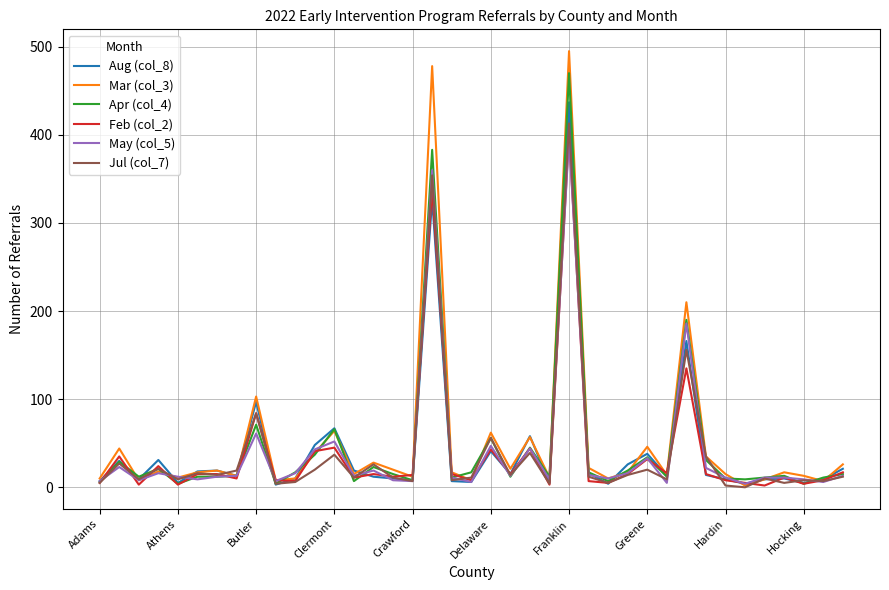

Which series has the largest range (max minus min)?

Mar (col_3)